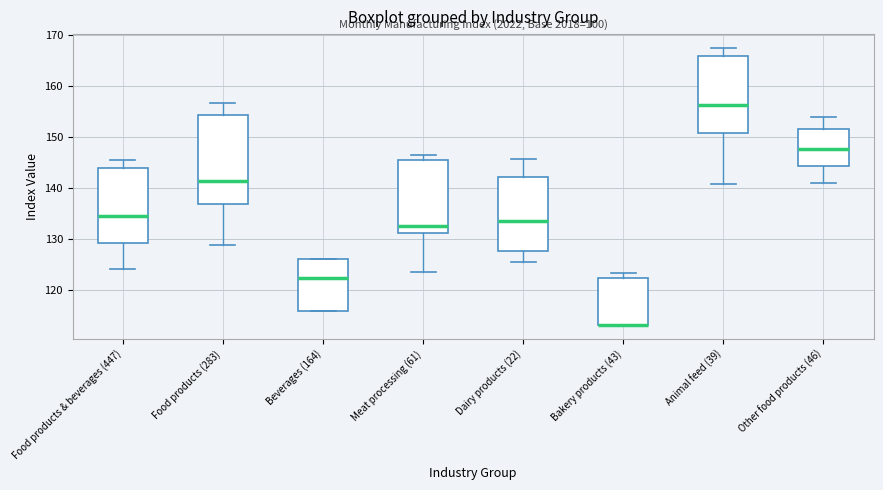

Reading left to right, transcribe this box plot: for each box, give where its median line is, the range the box spans, and where its two whiskers end, as read against the y-axis. The values are not printed on the chart, so give them approximately, as read against the axis.

Food products & beverages (447): median 135, box 129 to 144, whiskers 124 to 146
Food products (283): median 142, box 137 to 154, whiskers 129 to 157
Beverages (164): median 123, box 116 to 126, whiskers 116 to 126
Meat processing (61): median 133, box 131 to 145, whiskers 124 to 147
Dairy products (22): median 134, box 128 to 142, whiskers 126 to 146
Bakery products (43): median 113 (drawn on the box's lower edge), box 113 to 122, whiskers 113 to 123
Animal feed (39): median 156, box 151 to 166, whiskers 141 to 168
Other food products (46): median 148, box 144 to 152, whiskers 141 to 154